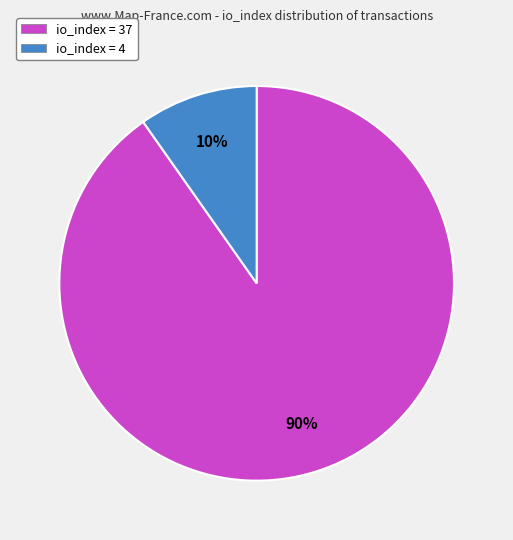

Which slice is the smallest?

io_index = 4